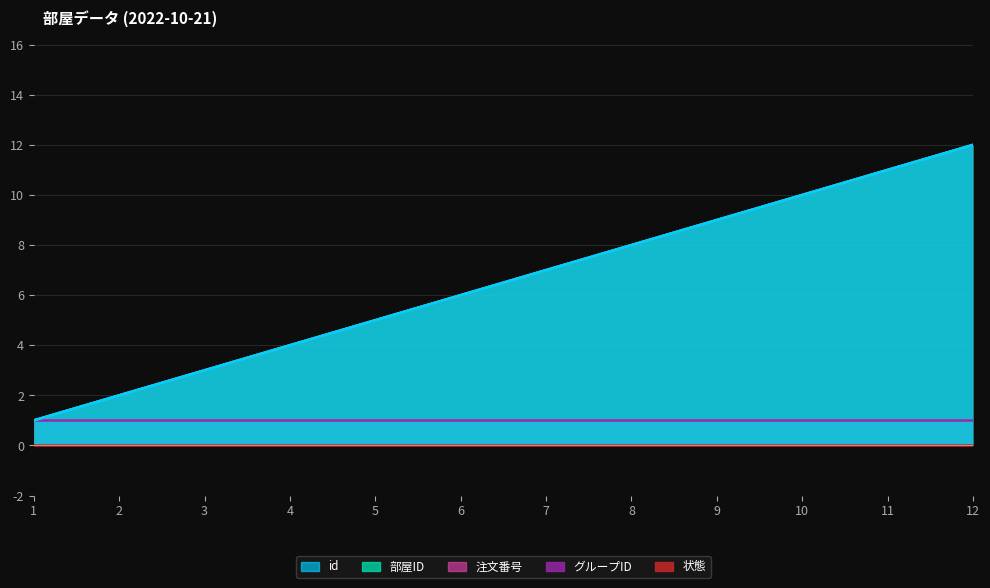

Which series has the largest total across all categories?

id